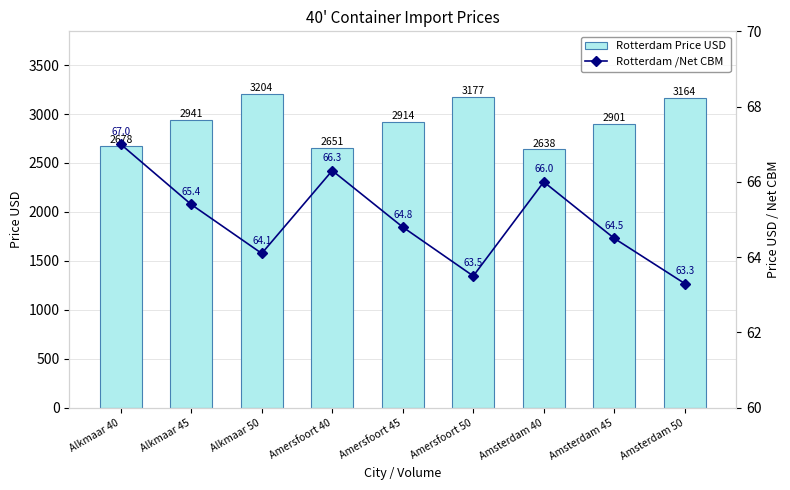

Rank the series by their maximum value, from highest to lowest.

Rotterdam Price USD, Rotterdam /Net CBM